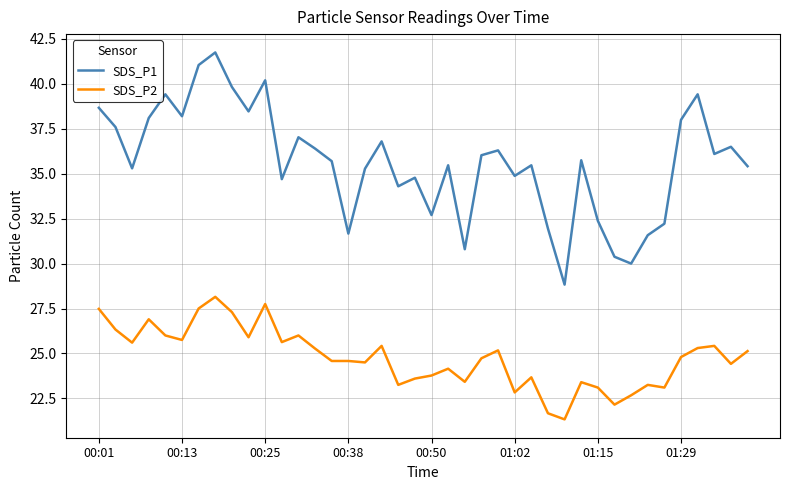

Which series has the largest total across all categories?

SDS_P1